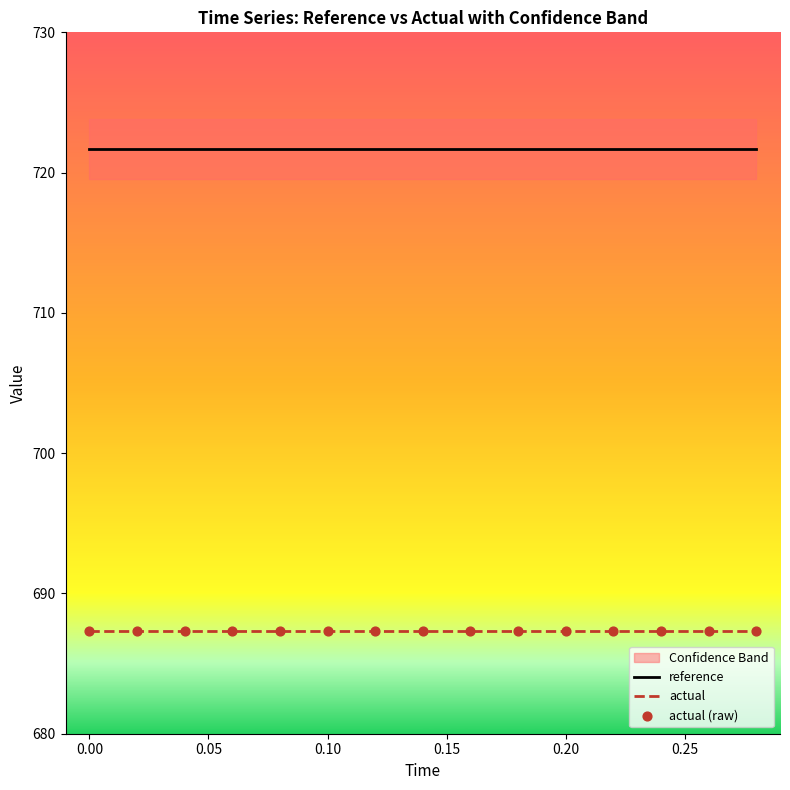

Is it true that reference equals 974.8 at 0.00?

False